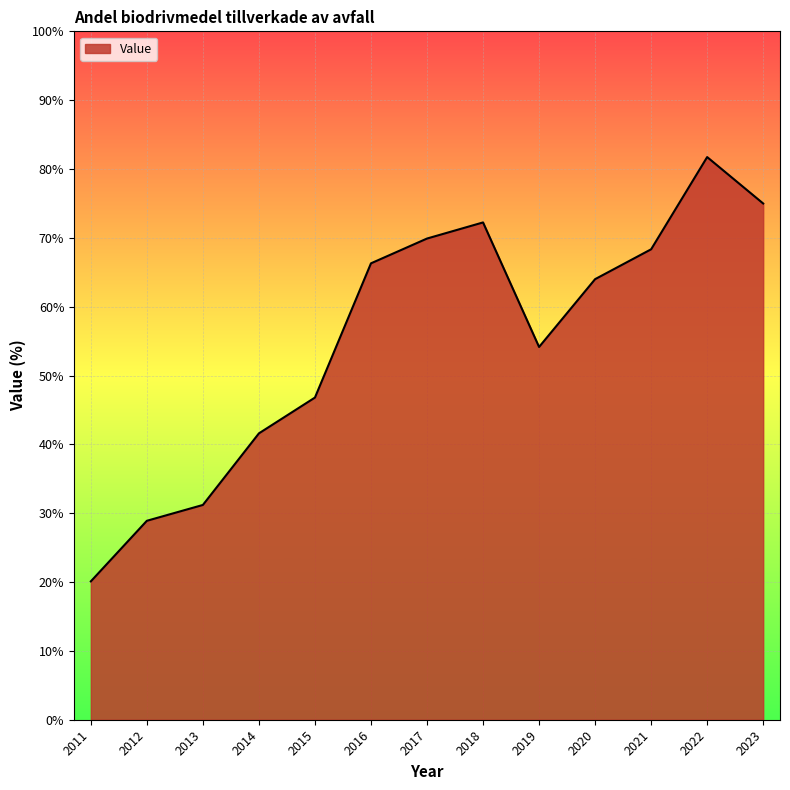

What is the sum of all values?

720.3